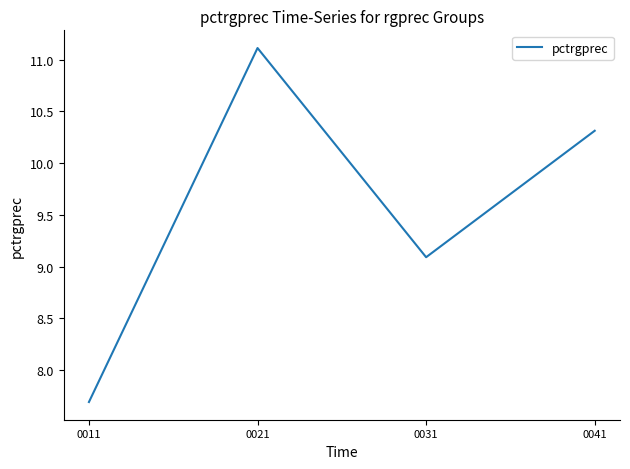

At which label is the value closest to 9?

0031